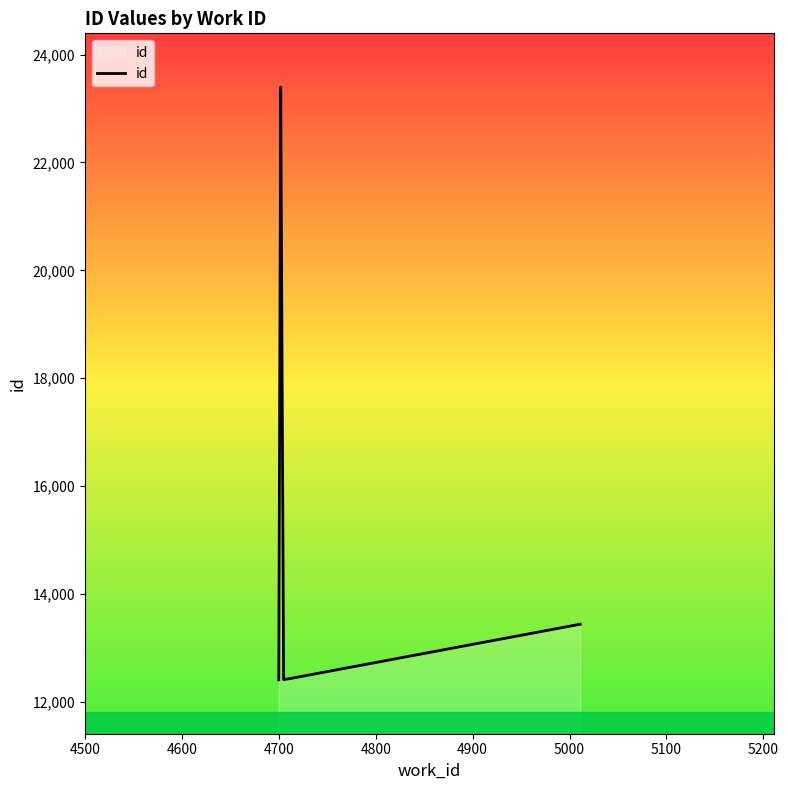

Is it true that the value at 4600 is 11145?

False